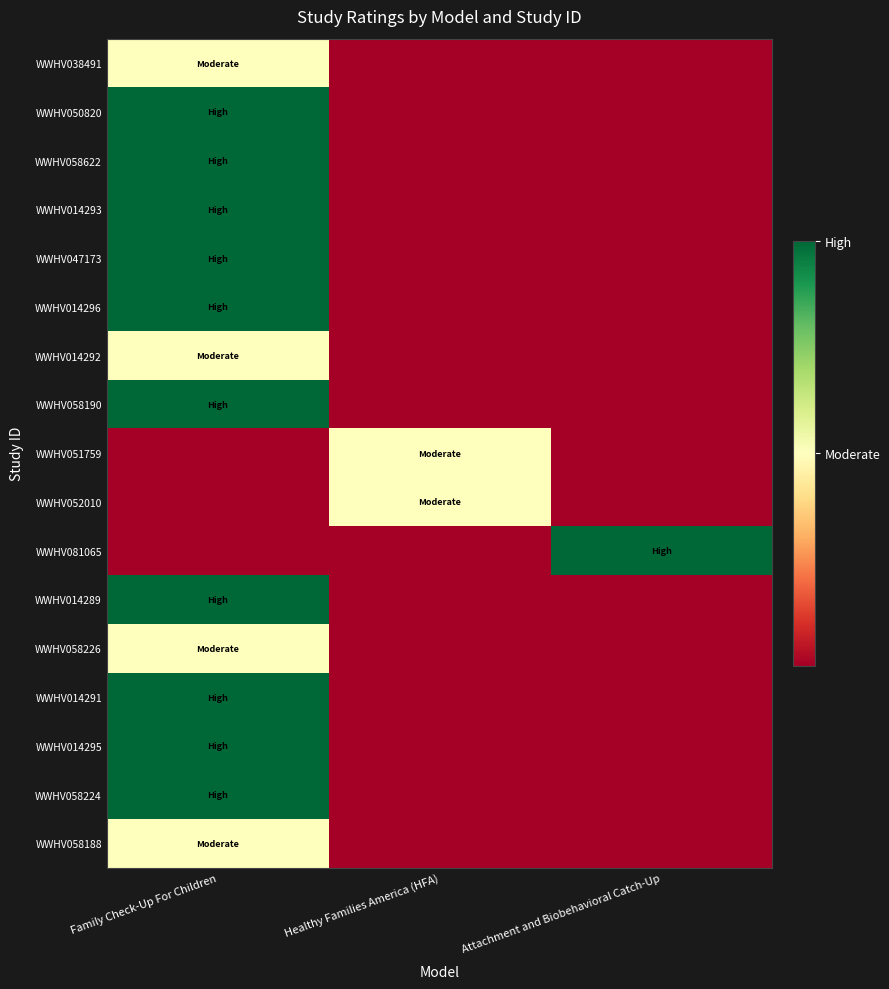

Count the number of categories in the chart.

3